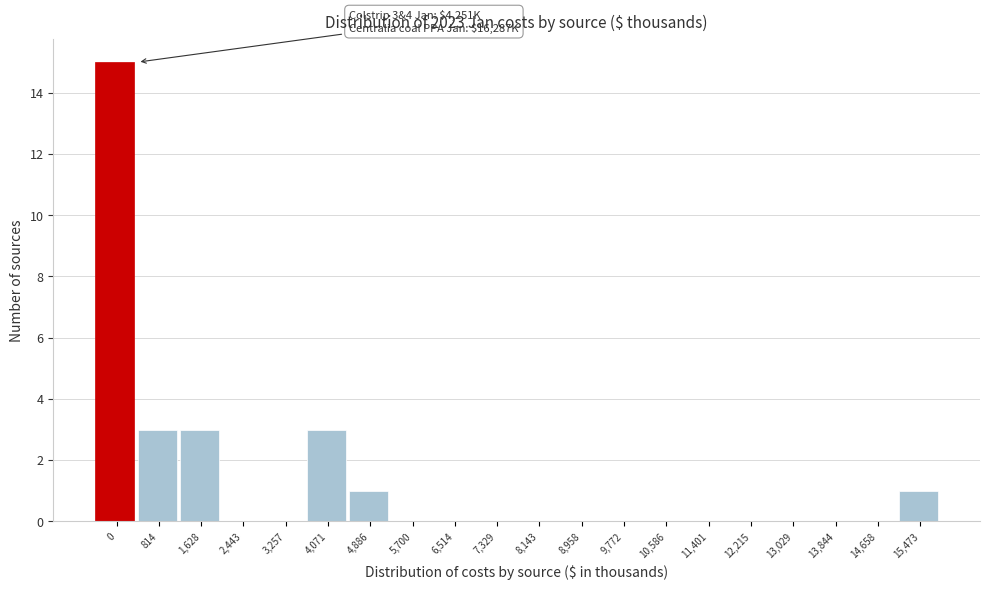

Reading left to right, what are all the values shown in this chart?

0=15	814=3	1,628=3	2,443=0	3,257=0	4,071=3	4,886=1	5,700=0	6,514=0	7,329=0	8,143=0	8,958=0	9,772=0	10,586=0	11,401=0	12,215=0	13,029=0	13,844=0	14,658=0	15,473=1